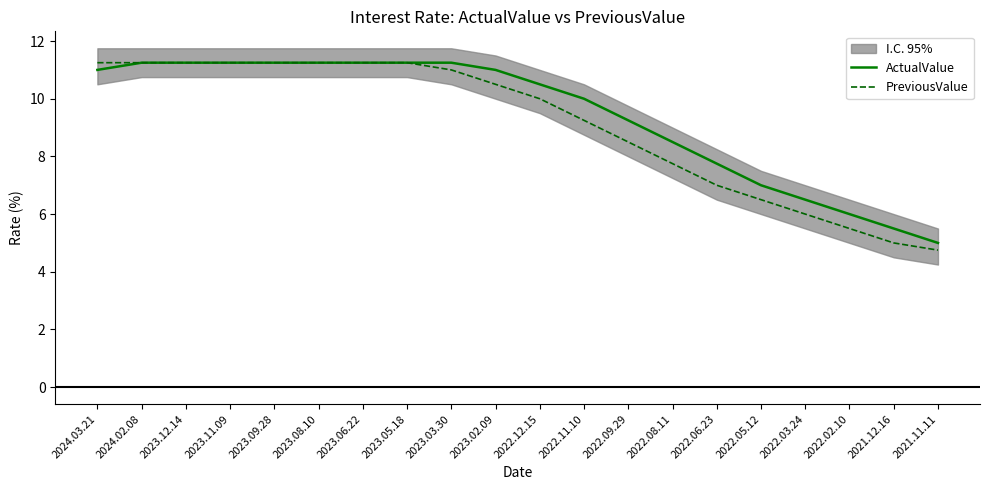

Which series has the largest range (max minus min)?

PreviousValue